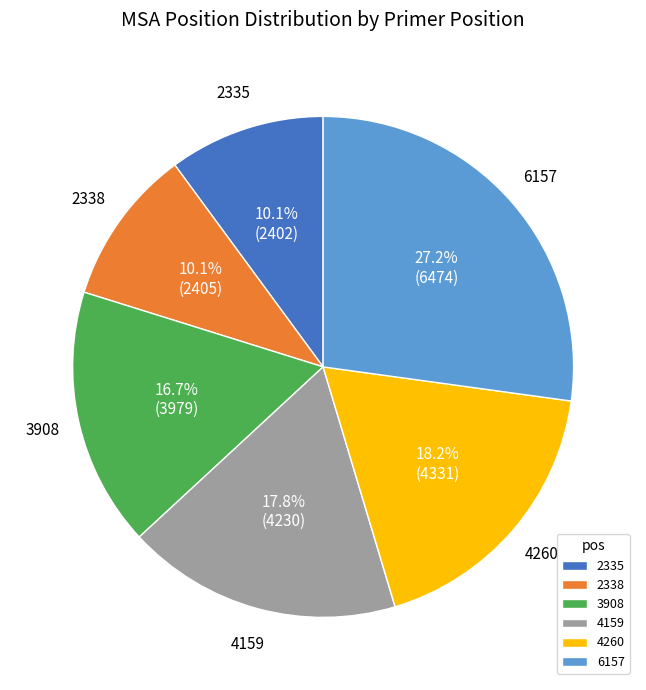

Count the number of slices in the pie.

6